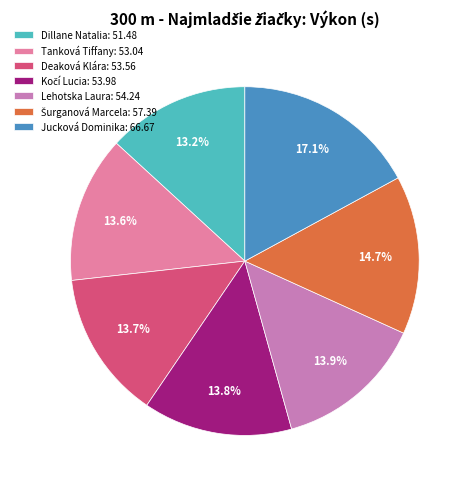

Combined, do Jucková Dominika and Tanková Tiffany account for over 50%?

No